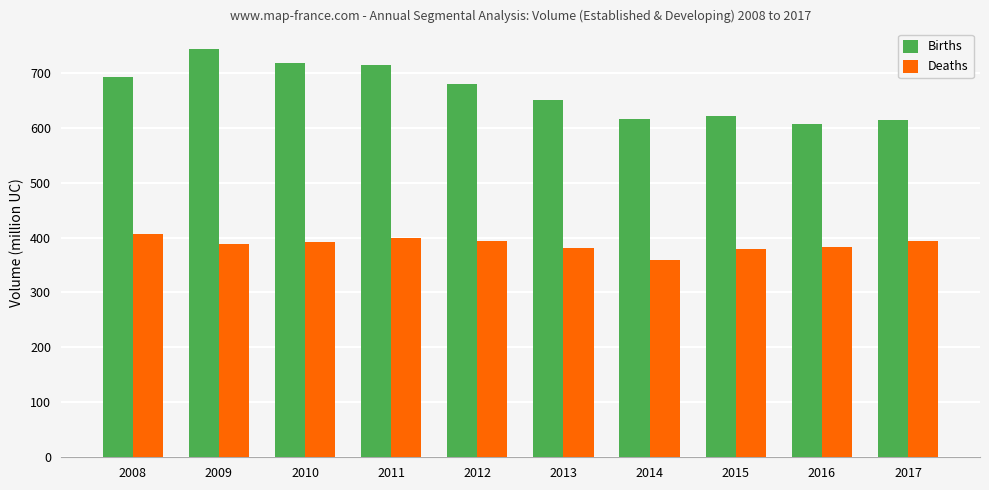

What is the lowest value of the Births series?

606.6